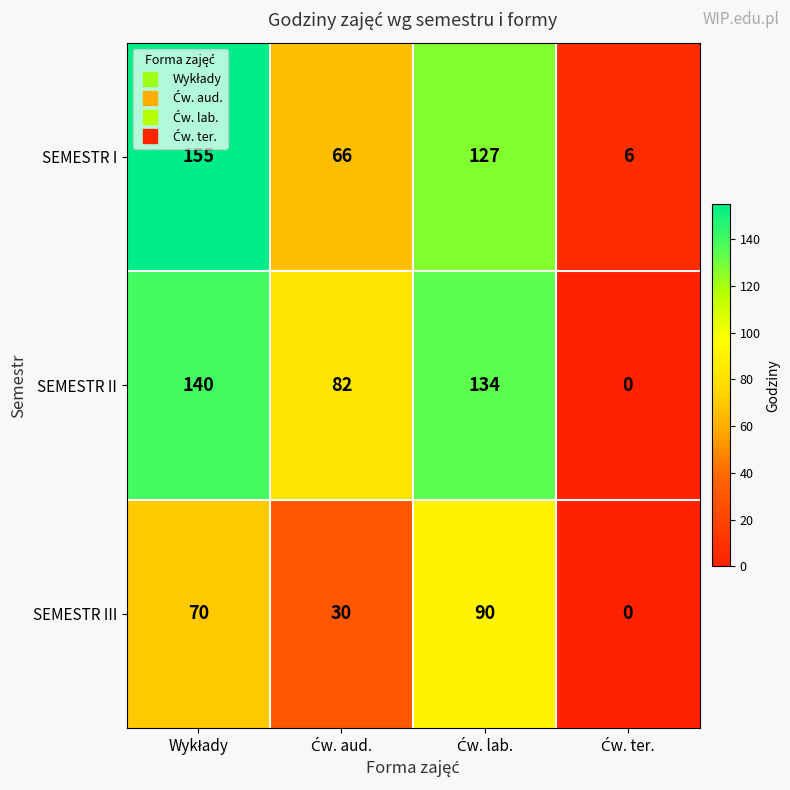

Reading left to right, extract all data points from this chart.

SEMESTR I: 155	66	127	6
SEMESTR II: 140	82	134	0
SEMESTR III: 70	30	90	0